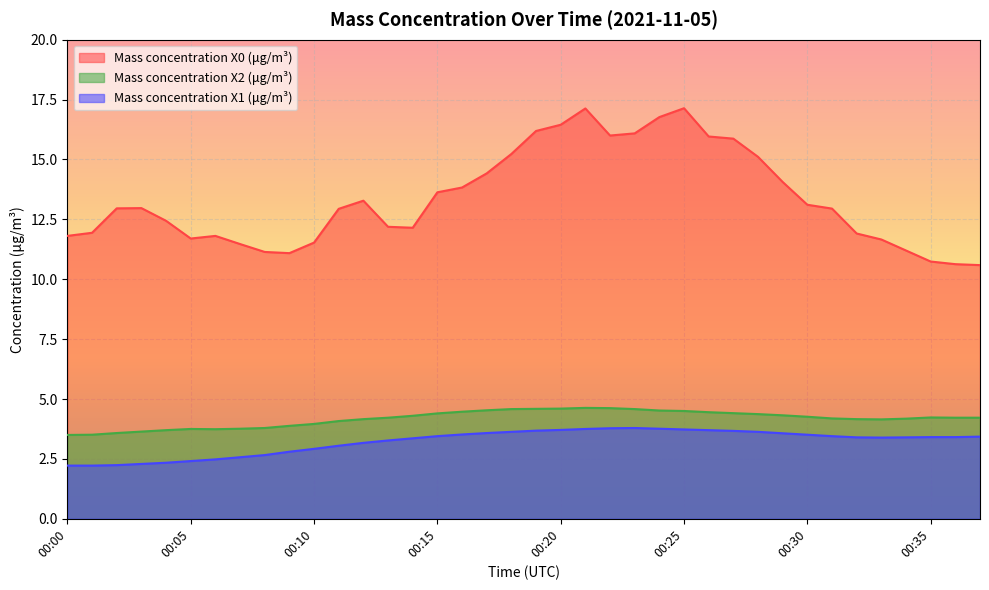

Where is the first local minimum for Mass concentration X1 (μg/m³)?

00:33